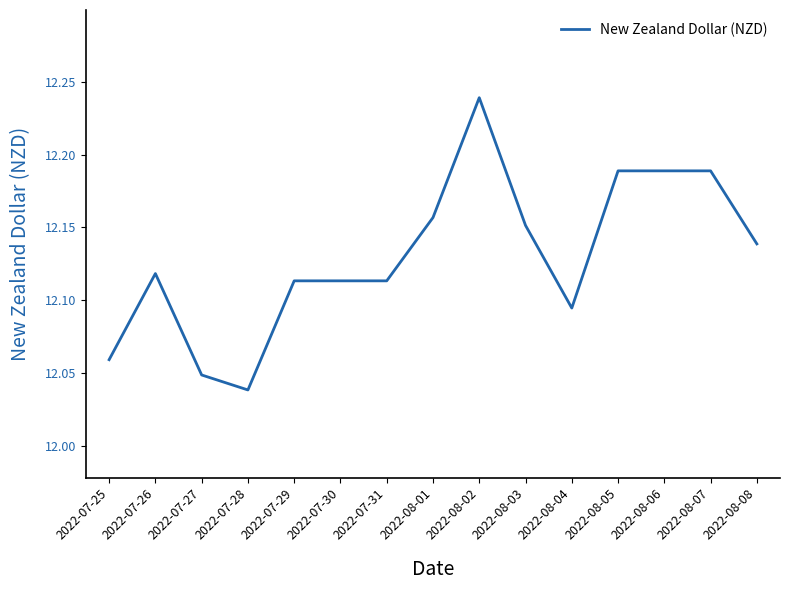

What position from the left is 2022-08-07?

14